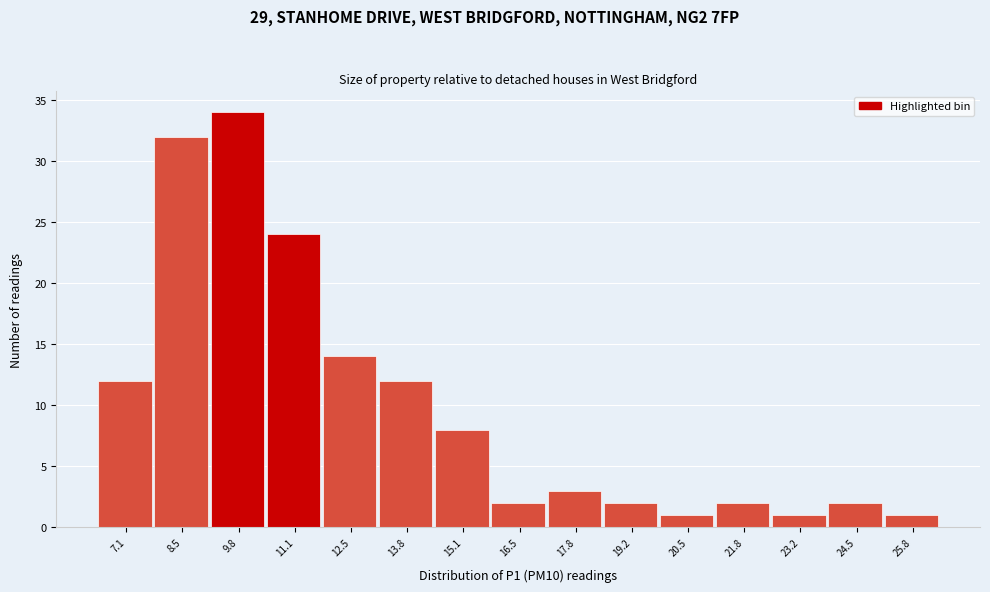

Reading left to right, list every bar in this chart as the range it spans on the x-axis followed by its height. Neither the bar edges nor the heights are printed on the chart, so give them approximately, as read against the axes.

6.4 to 7.8: 12
7.8 to 9.2: 32
9.2 to 10.4: 34
10.4 to 11.8: 24
11.8 to 13.2: 14
13.2 to 14.4: 12
14.4 to 15.8: 8
15.8 to 17.2: 2
17.2 to 18.4: 3
18.4 to 19.8: 2
19.8 to 21.2: 1
21.2 to 22.4: 2
22.4 to 23.8: 1
23.8 to 25.2: 2
25.2 to 26.6: 1